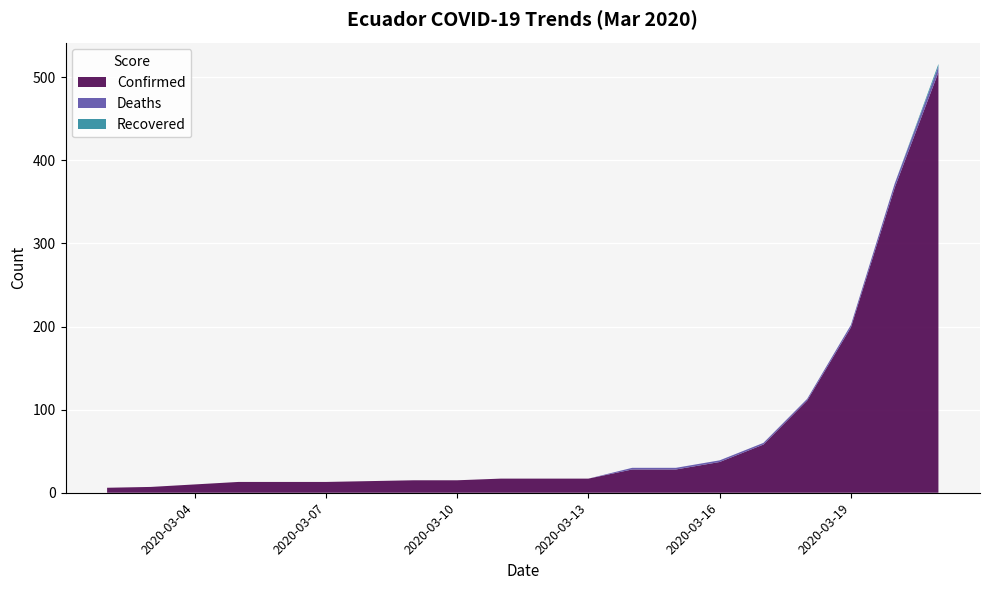

Where is Confirmed nearest to the value 256?

2020-03-19